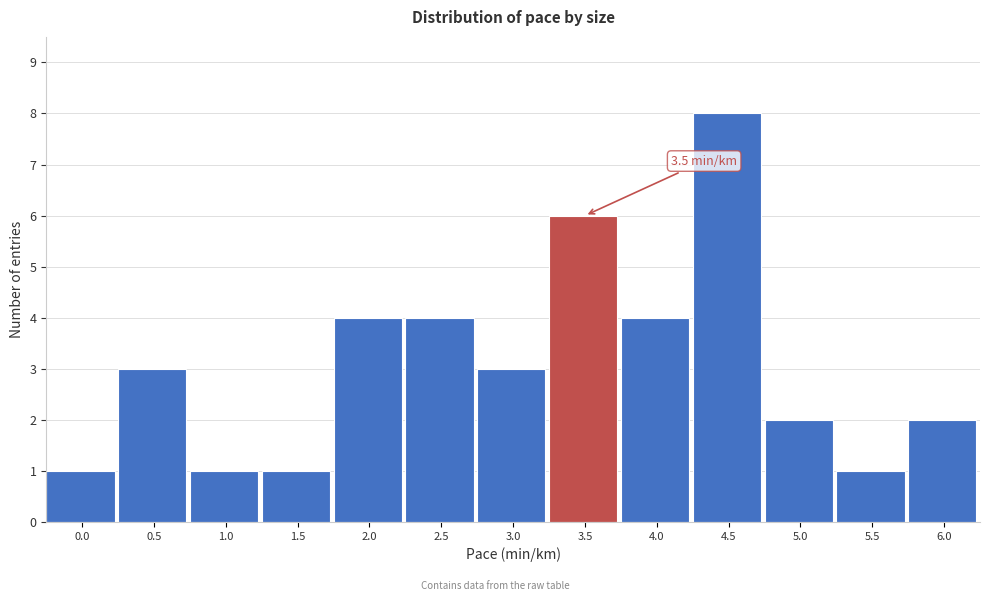

Reading left to right, transcribe all the data shown in this chart.

0.0=1	0.5=3	1.0=1	1.5=1	2.0=4	2.5=4	3.0=3	3.5=6	4.0=4	4.5=8	5.0=2	5.5=1	6.0=2